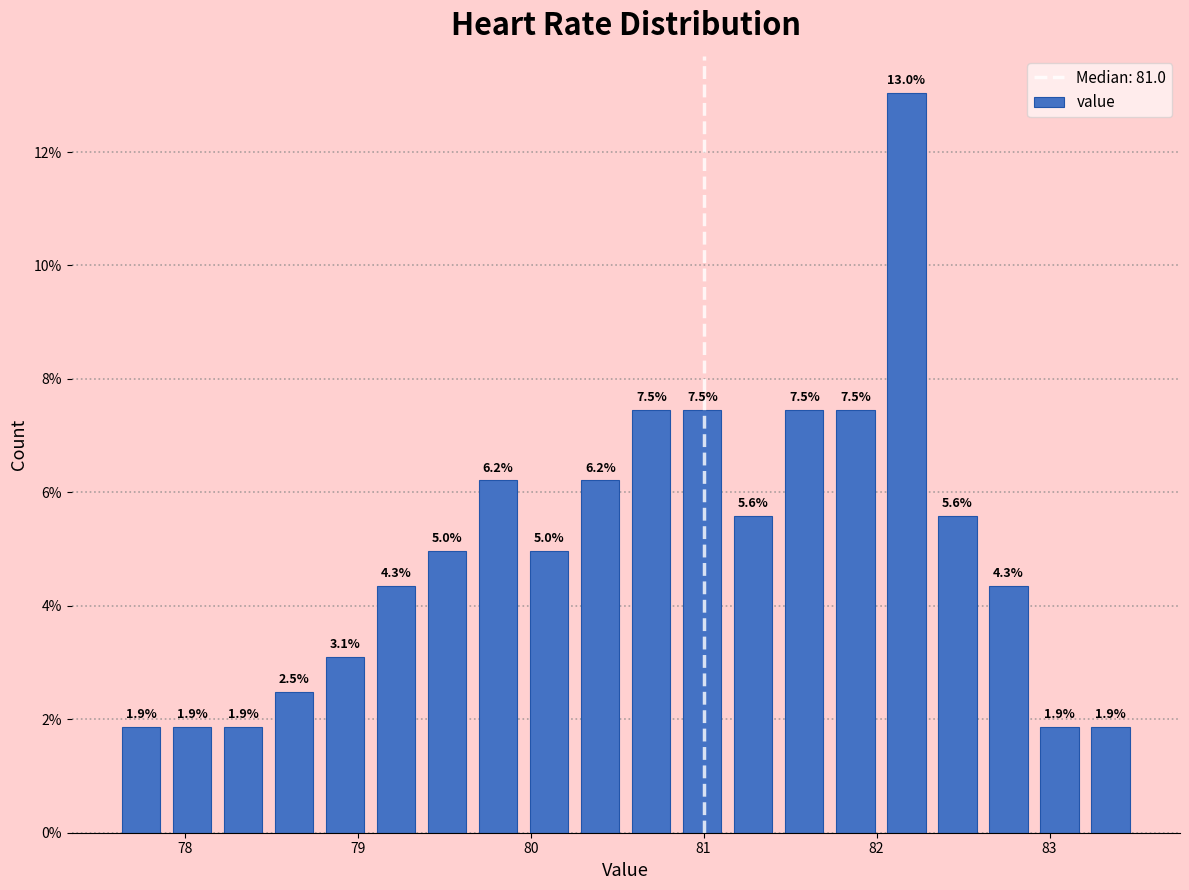

Around what value on the x-axis is the tallest bar? Give the approximate position of its centre, as read against the axis.

82.2